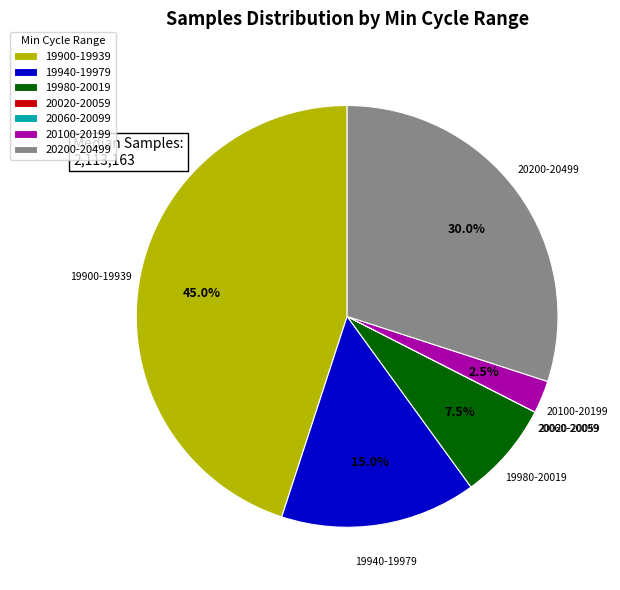

Does any single category account for the majority?

No